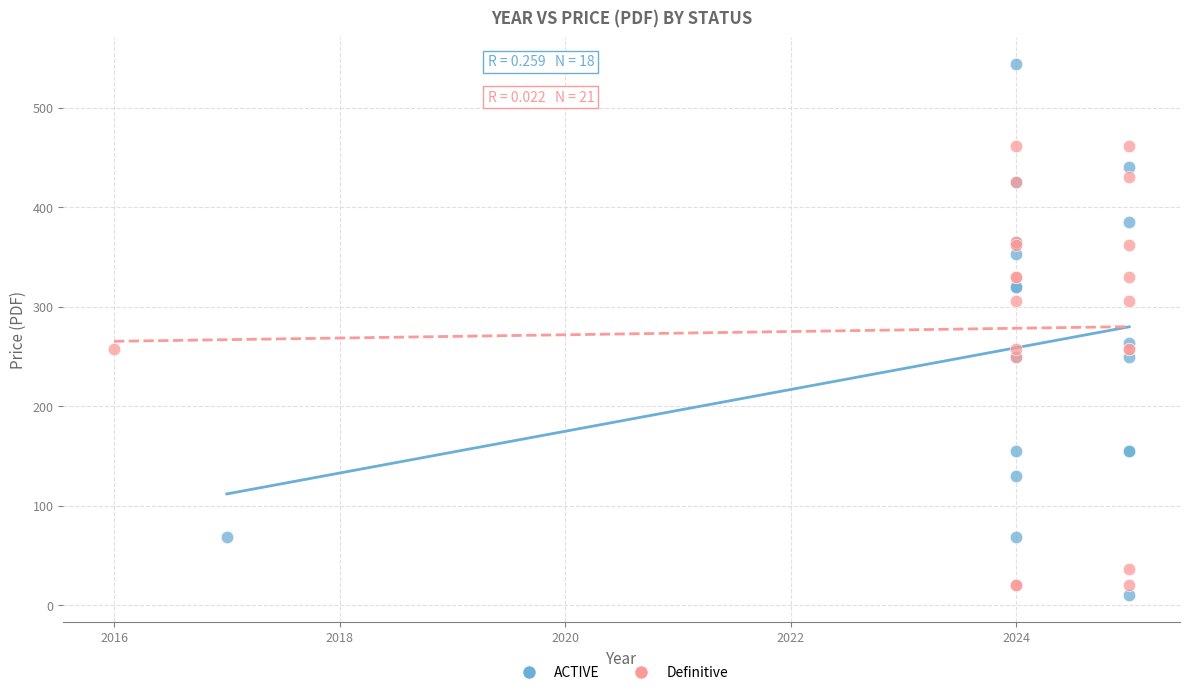

Which series has the widest spread of Y values?

ACTIVE